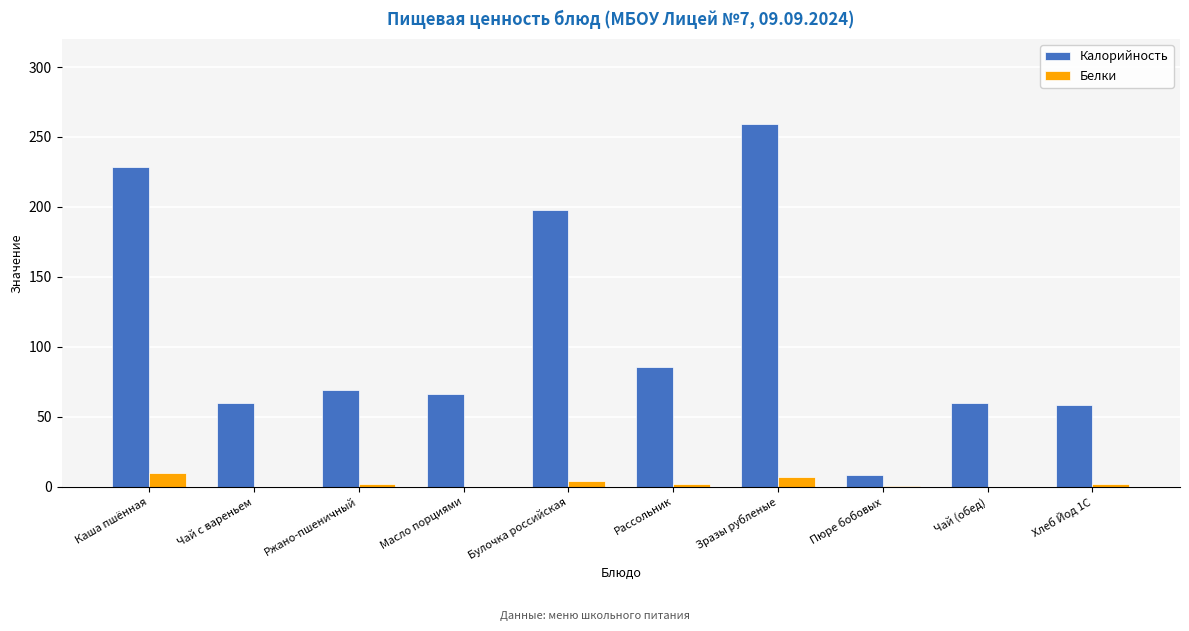

What is the sum of the Белки values at Каша пшённая and Ржано-пшеничный?

11.5